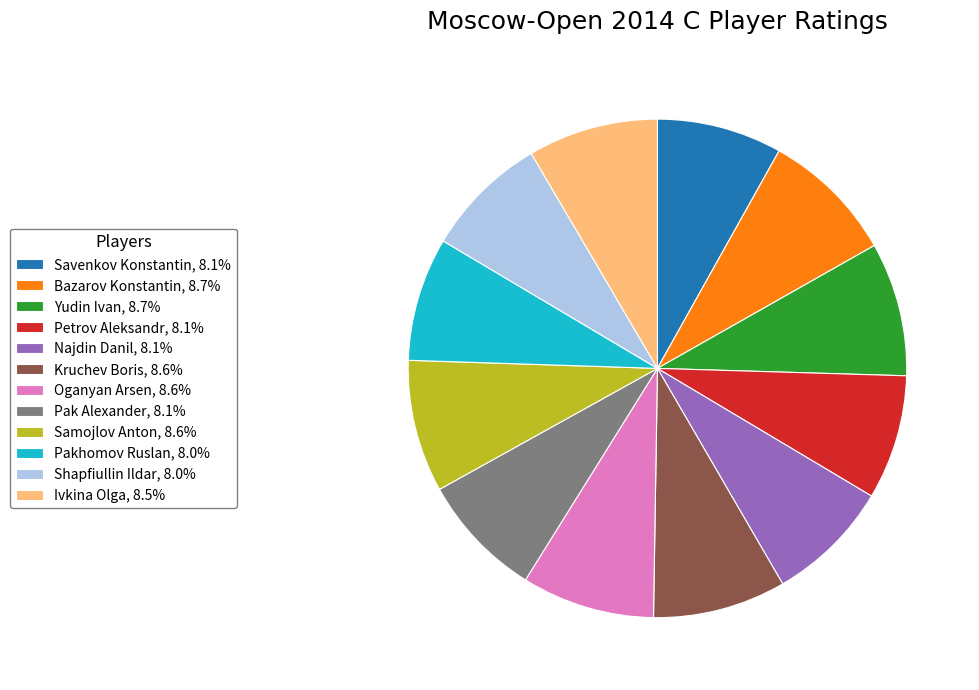

Is it true that Najdin Danil is 8% of the pie?

True